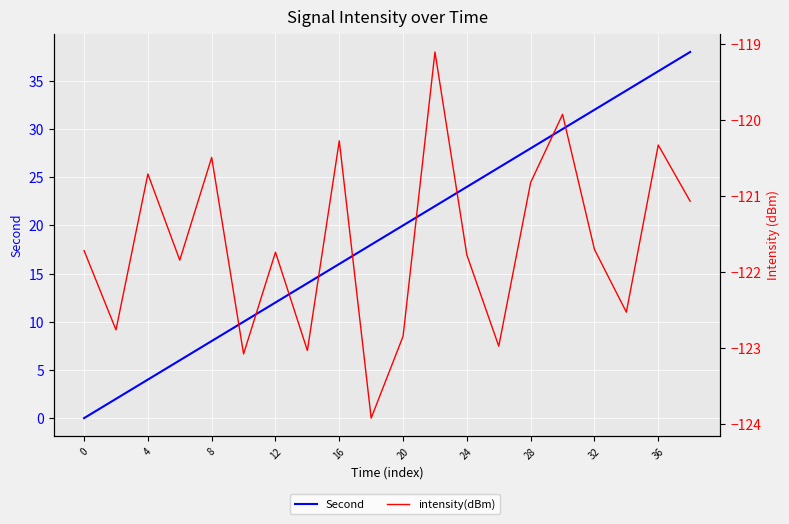

What is the value of the intensity(dBm) point at the 2nd from the left?

-122.8